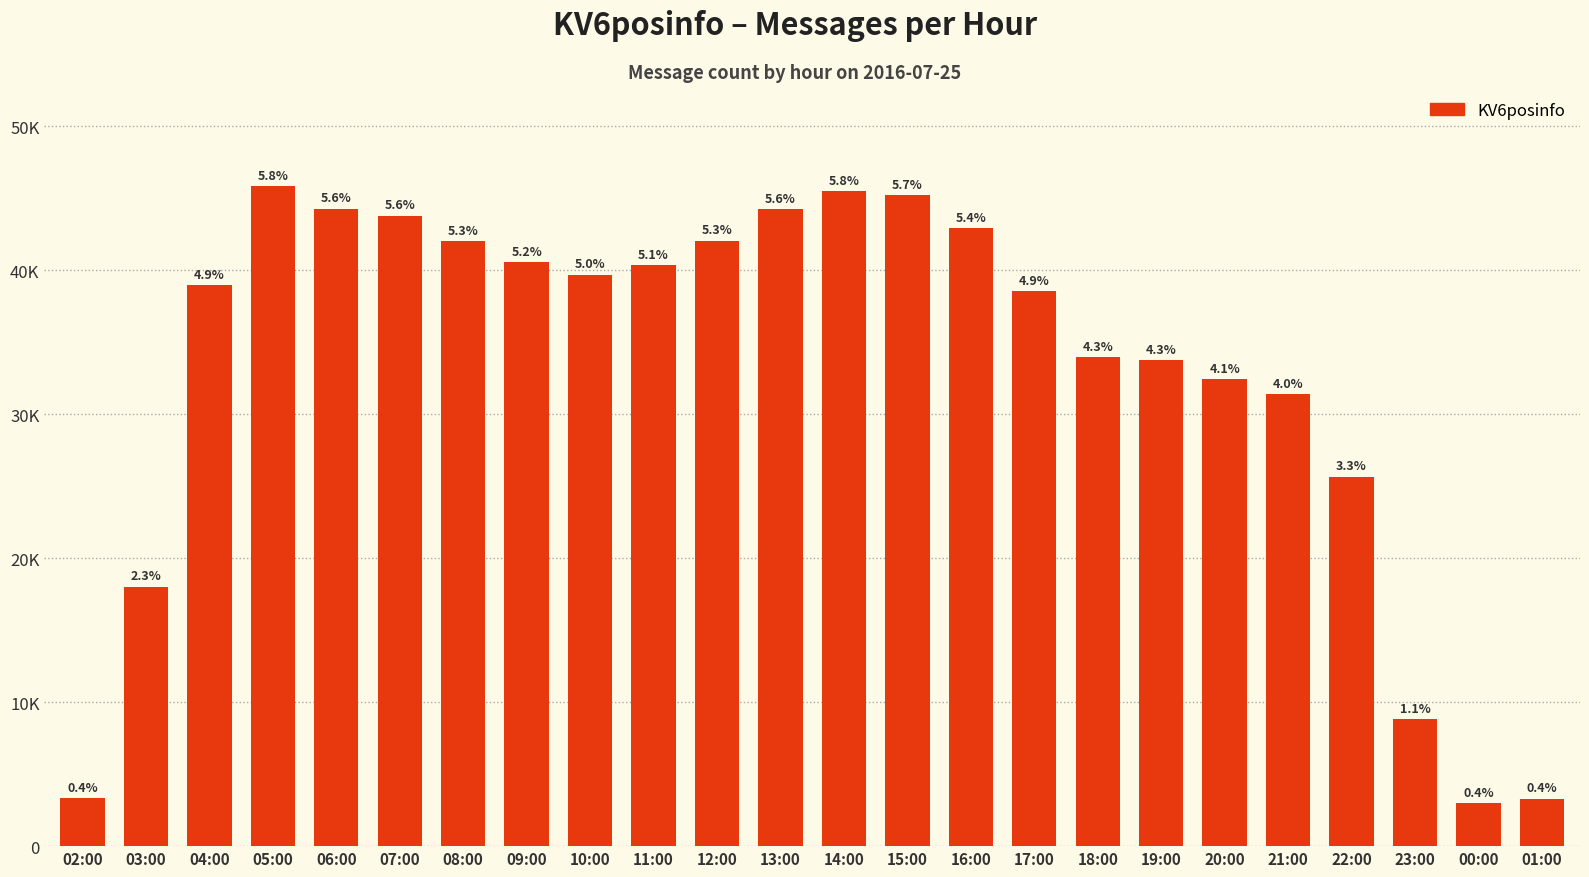

What is the average value?

32828